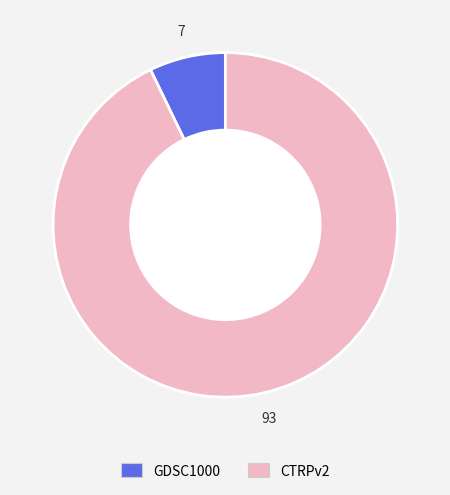

Approximately how many times larger is the value at CTRPv2 compared to GDSC1000?

13.0